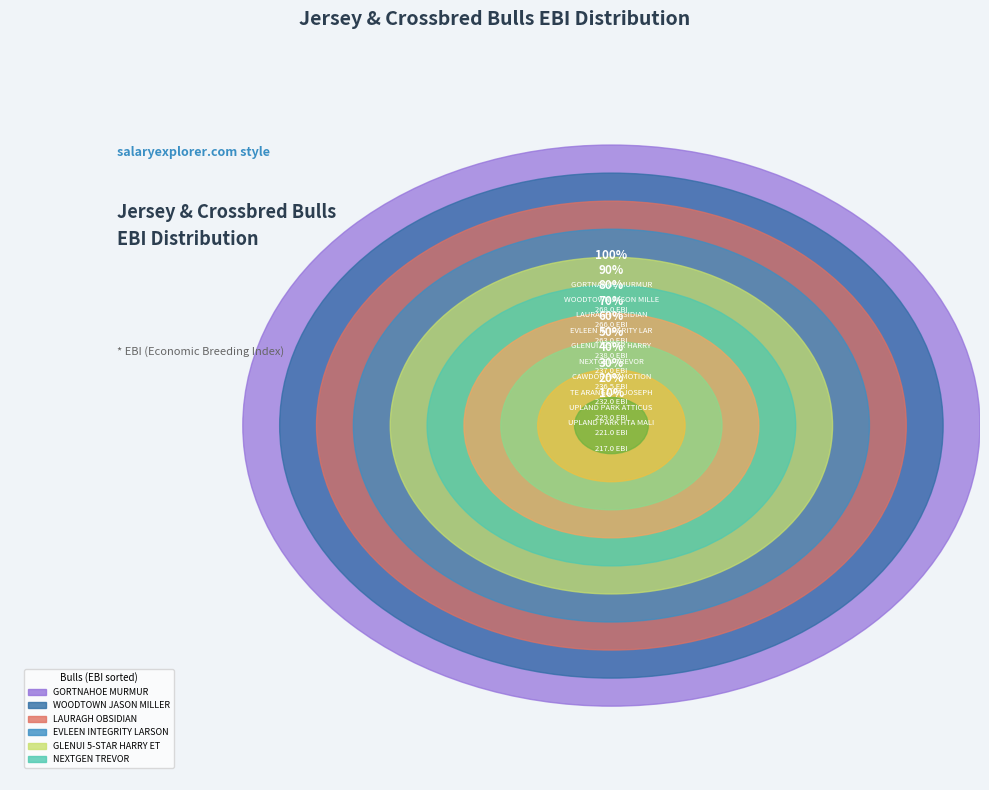

To the nearest percent, what percentage of the pie is TE ARANGA AP JOSEPH?

10%